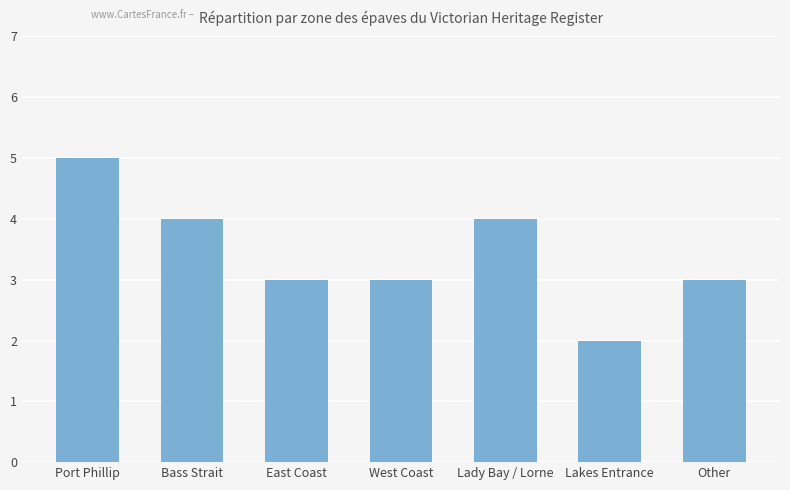

Is it true that the value at Lady Bay / Lorne is 4?

True